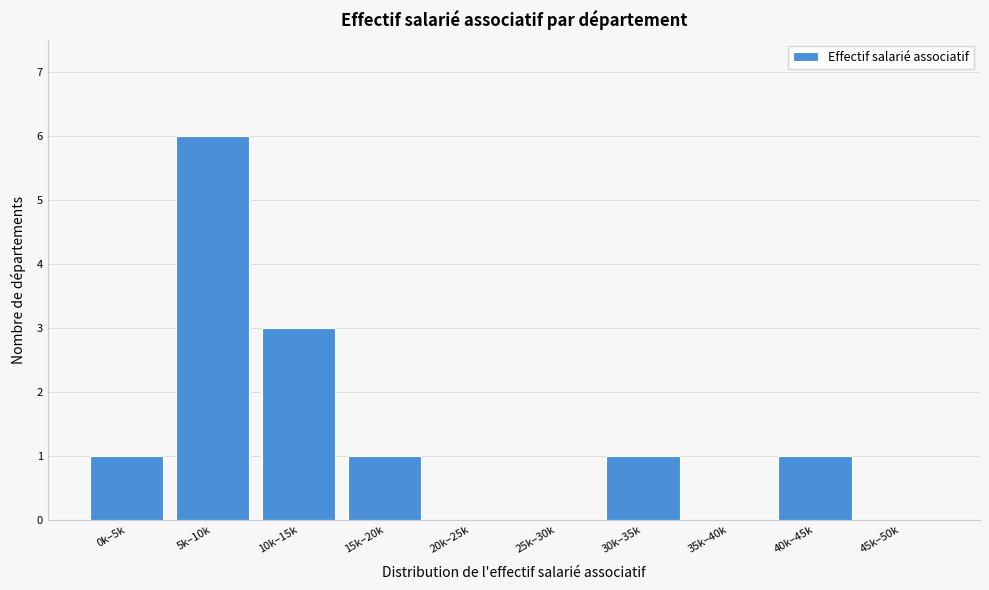

Reading left to right, what are all the values shown in this chart?

0k–5k=1	5k–10k=6	10k–15k=3	15k–20k=1	20k–25k=0	25k–30k=0	30k–35k=1	35k–40k=0	40k–45k=1	45k–50k=0